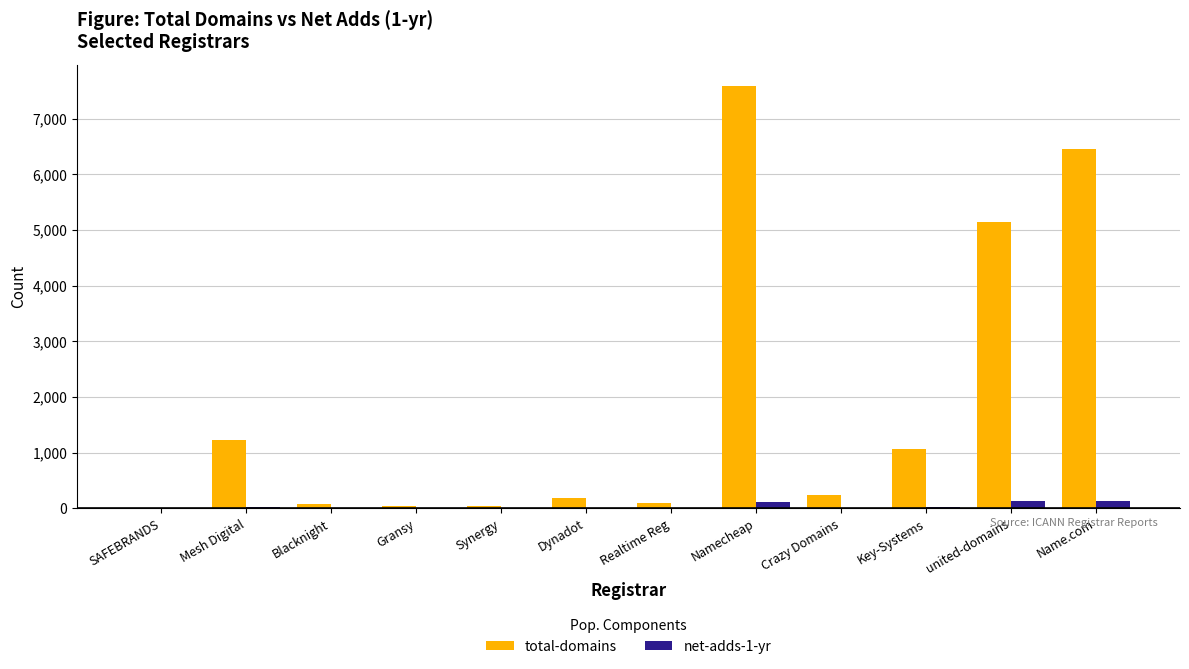

Where is total-domains nearest to the value 3797?

united-domains